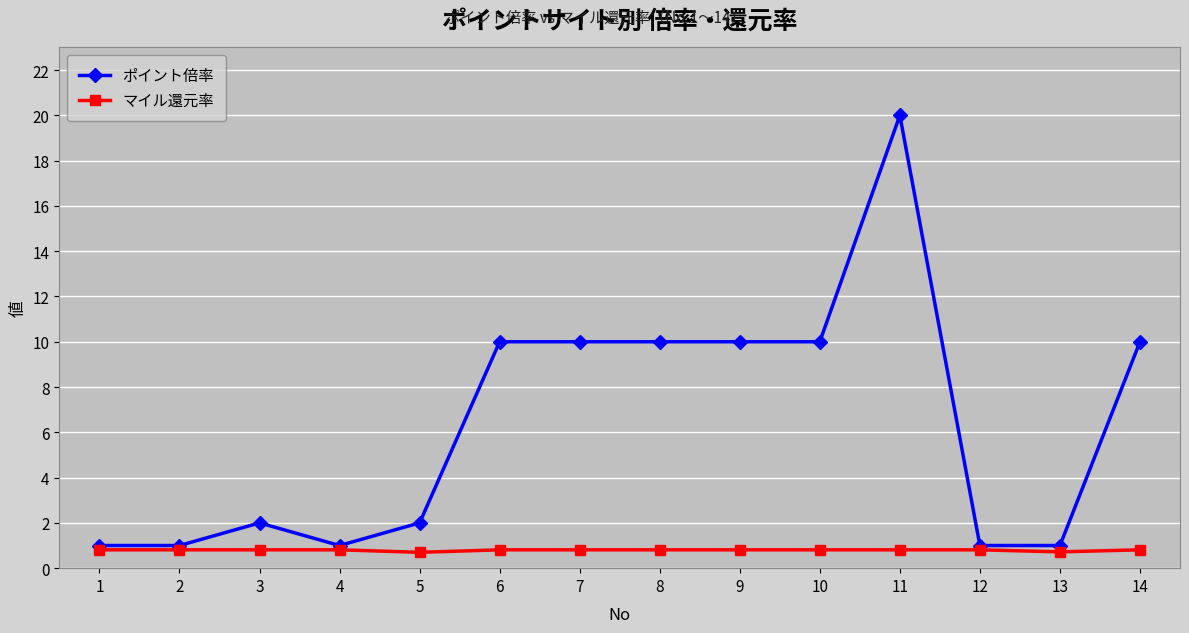

At which label does ポイント倍率 reach its peak?

11